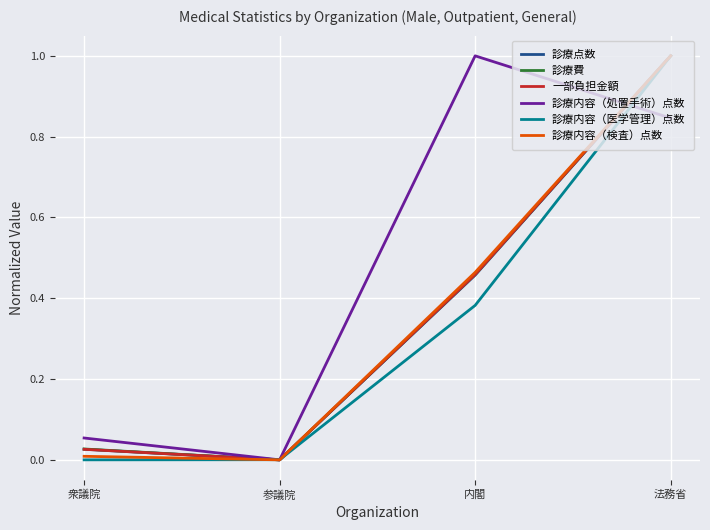

How many positive values does the 診療内容（処置手術）点数 series have?

3